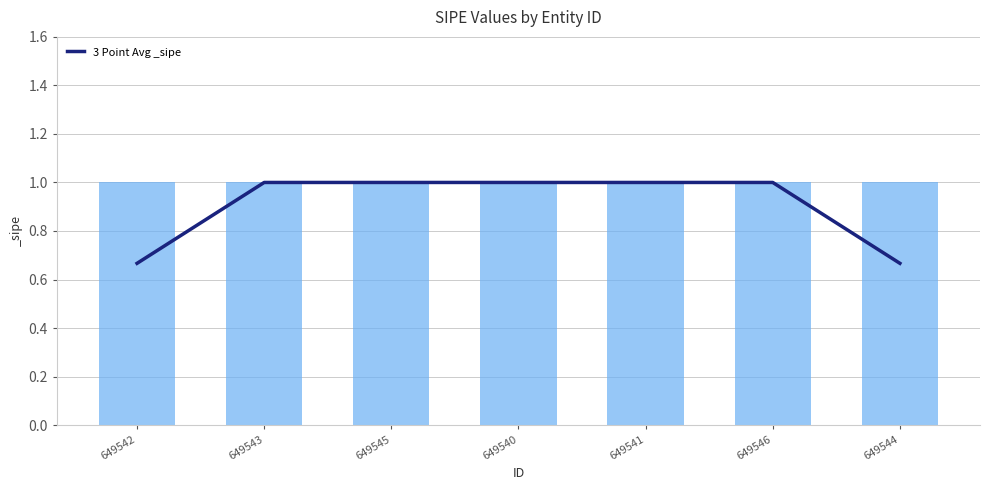

Which category has the lowest value across all series?

649542